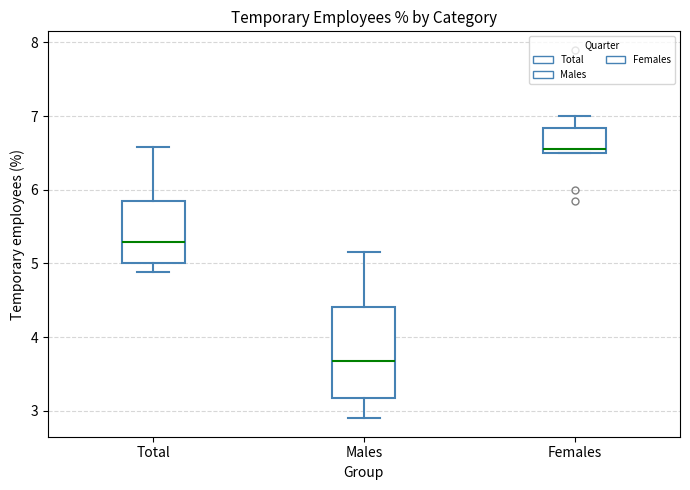

Reading left to right, transcribe this box plot: for each box, give where its median line is, the range the box spans, and where its two whiskers end, as read against the y-axis. The values are not printed on the chart, so give them approximately, as read against the axis.

Total: median 5.3, box 5.0 to 5.8, whiskers 4.9 to 6.6
Males: median 3.7, box 3.2 to 4.4, whiskers 2.9 to 5.2
Females: median 6.6, box 6.5 to 6.8, whiskers 6.5 to 7.0